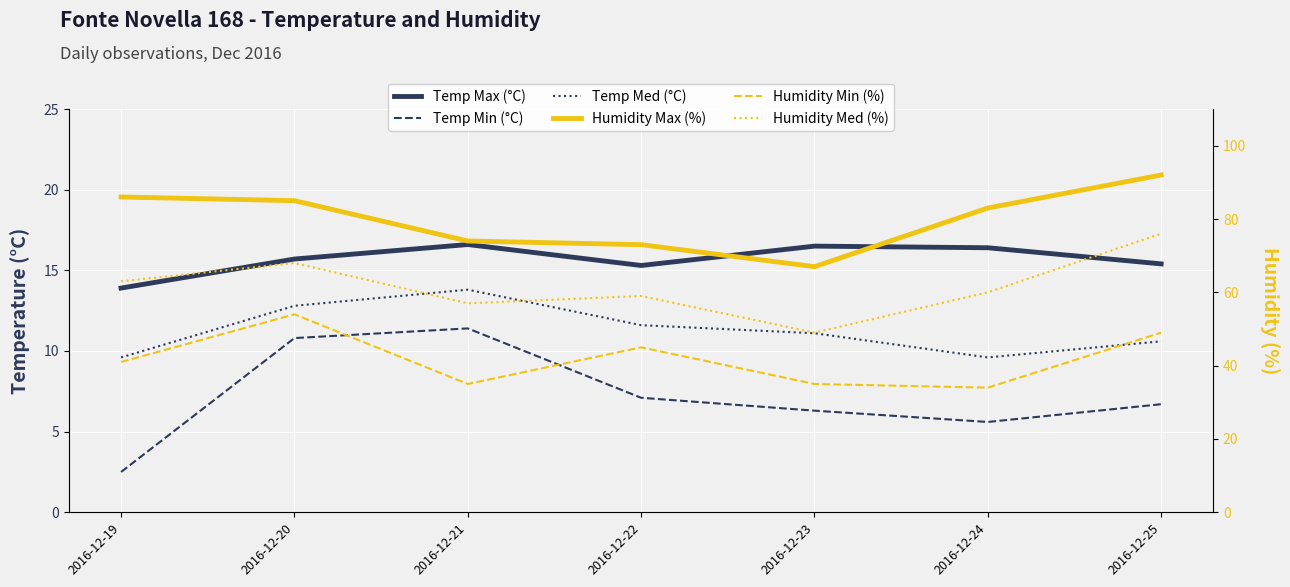

Where is Humidity Max (%) nearest to the value 79?

2016-12-24